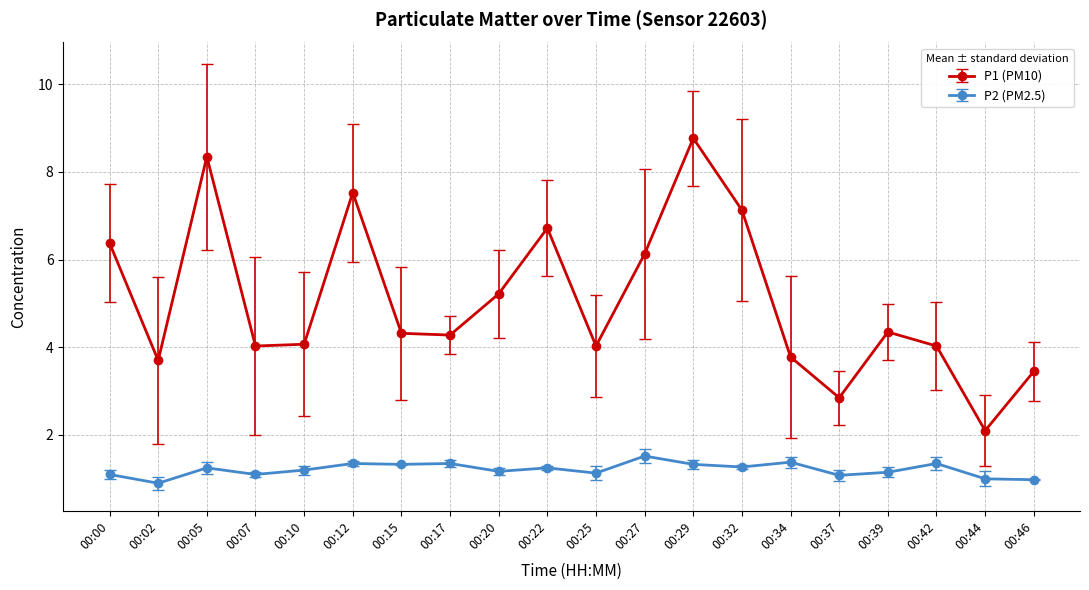

True or false: P2 (PM2.5) and P1 (PM10) cross at least once.

False